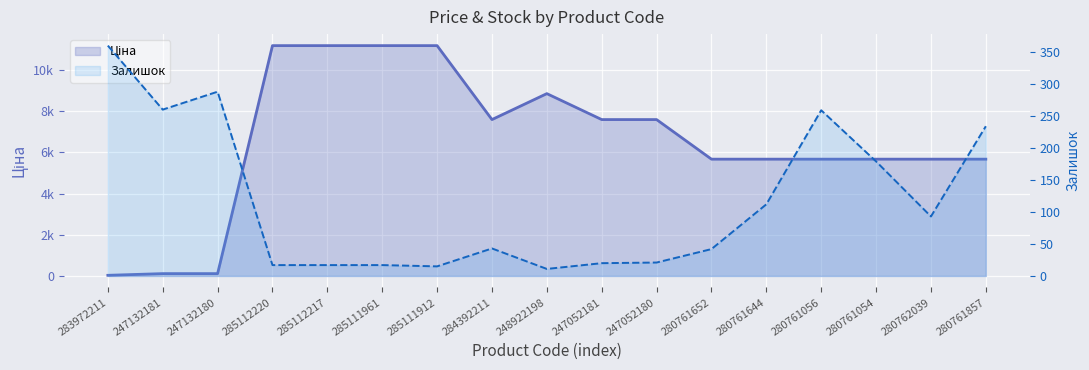

What is the greatest value displayed?

11188.2